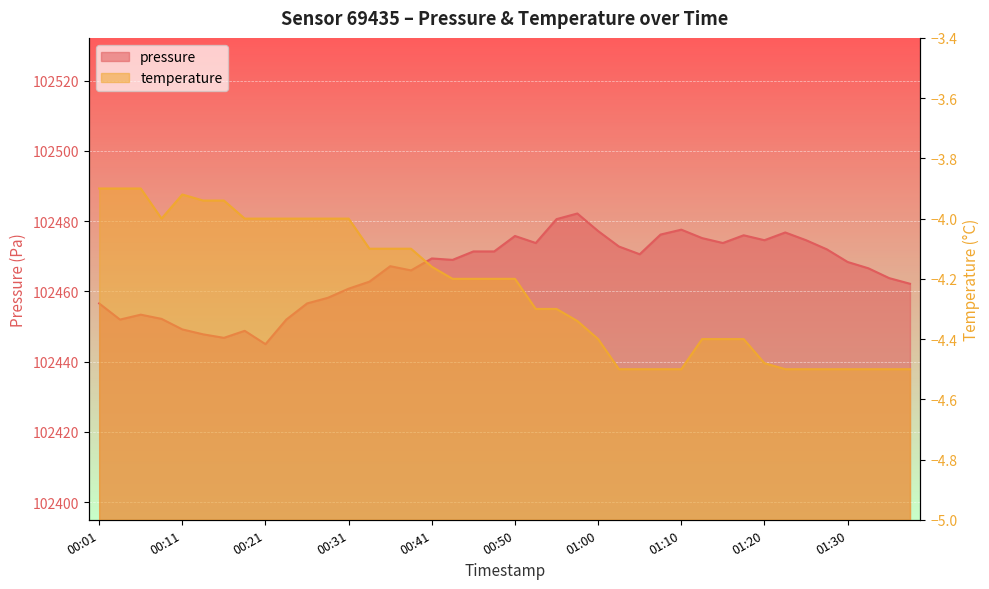

True or false: pressure has a value of 138664.6 at 00:26.

False